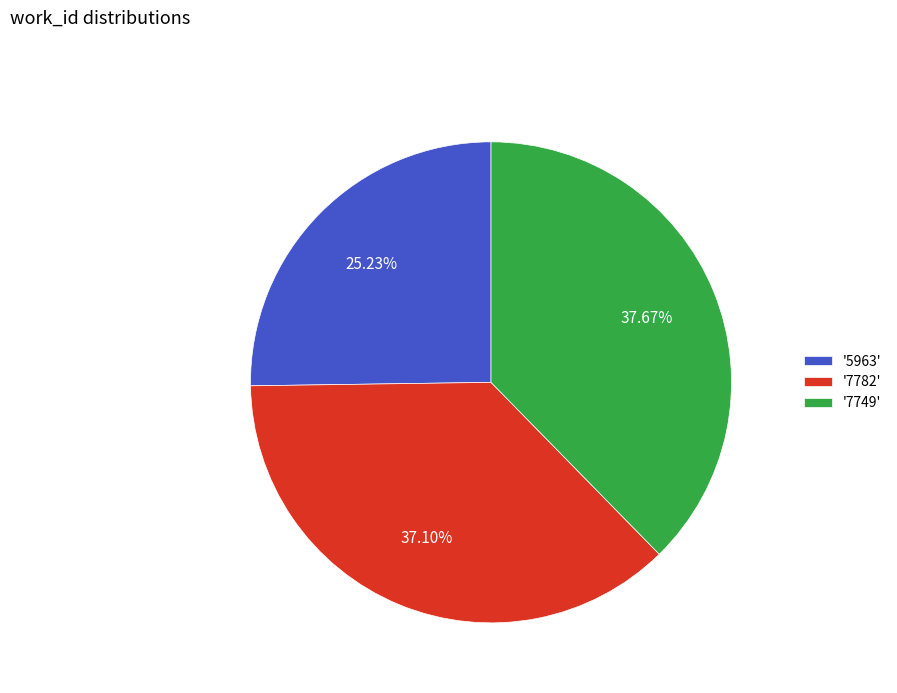

Which category has the smallest portion of the pie?

'5963'